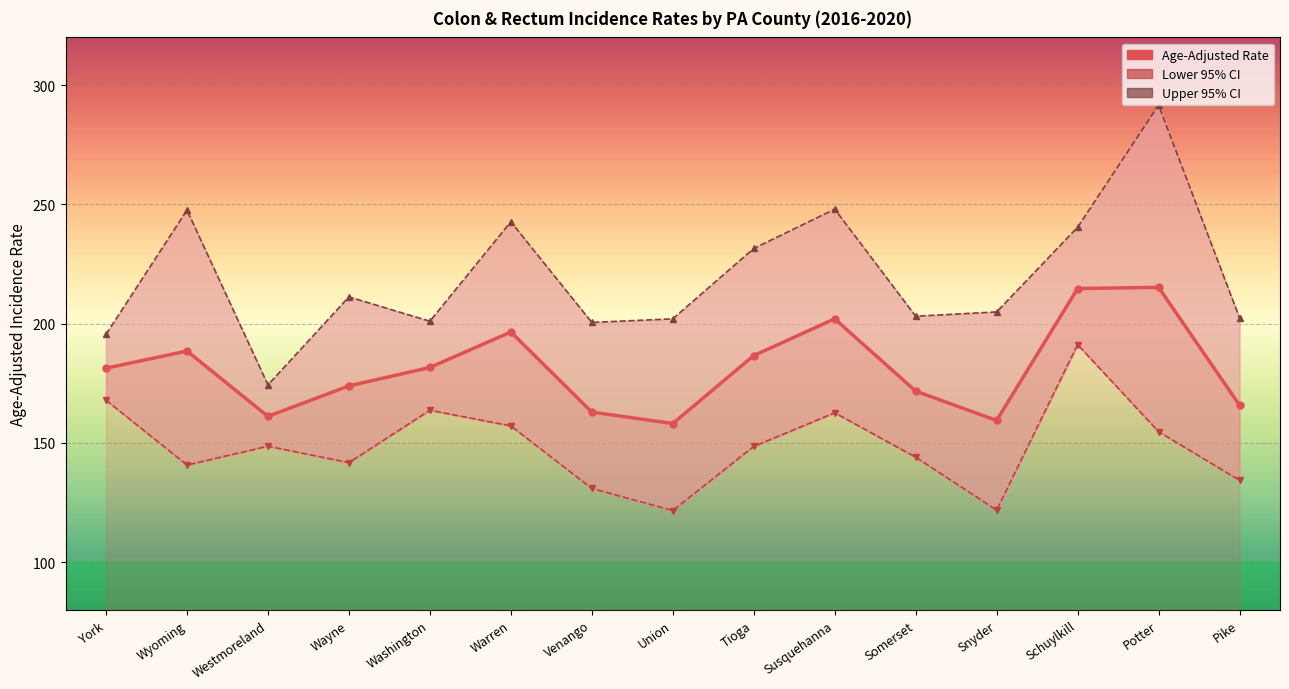

Reading left to right, extract all data points from this chart.

Age-Adjusted Rate: York=181.3	Wyoming=188.5	Westmoreland=161.1	Wayne=173.9	Washington=181.6	Warren=196.5	Venango=162.9	Union=158.1	Tioga=186.6	Susquehanna=202.0	Somerset=171.7	Snyder=159.4	Schuylkill=214.7	Potter=215.2	Pike=165.8
Lower 95% CI: York=167.9	Wyoming=140.7	Westmoreland=148.6	Wayne=141.7	Washington=163.7	Warren=157.1	Venango=130.9	Union=121.6	Tioga=148.5	Susquehanna=162.6	Somerset=144.0	Snyder=121.8	Schuylkill=191.2	Potter=154.7	Pike=134.3
Upper 95% CI: York=195.5	Wyoming=247.6	Westmoreland=174.3	Wayne=211.2	Washington=201.0	Warren=242.7	Venango=200.5	Union=202.0	Tioga=231.5	Susquehanna=248.0	Somerset=203.1	Snyder=204.9	Schuylkill=240.4	Potter=291.6	Pike=202.4